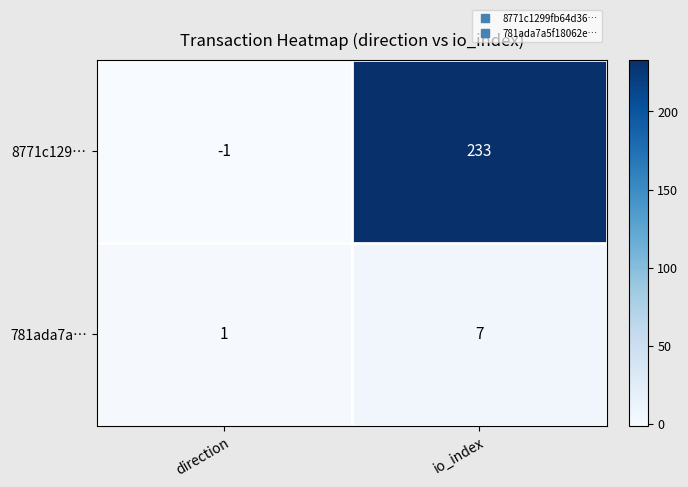

Reading right to left, extract all data points from this chart.

8771c129…: io_index=233	direction=-1
781ada7a…: io_index=7	direction=1